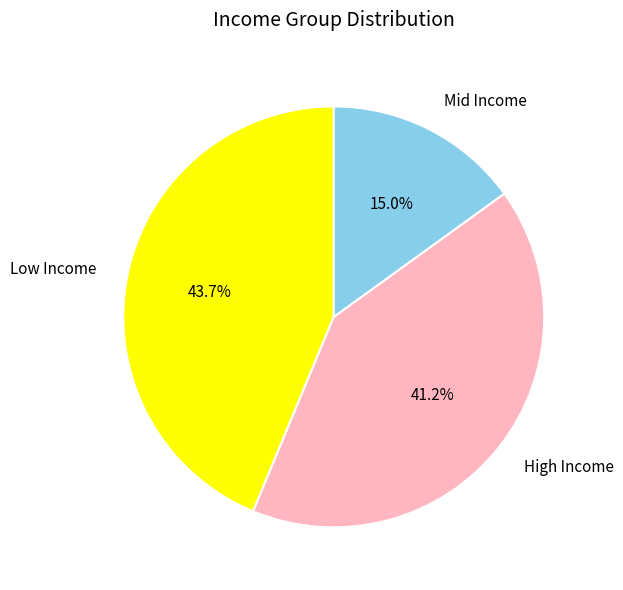

Which has a higher value, Low Income or High Income?

Low Income